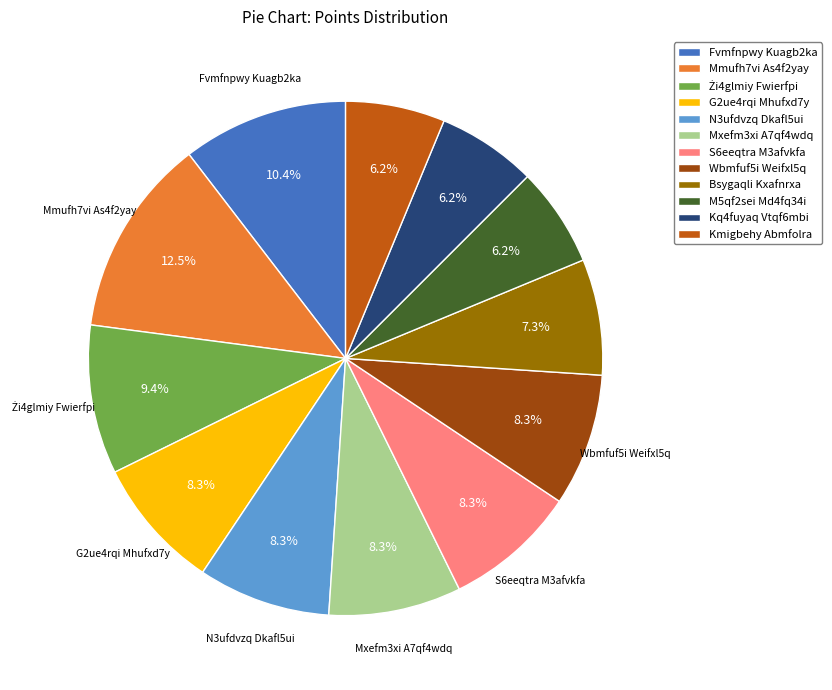

Which slice is the largest?

Mmufh7vi As4f2yay